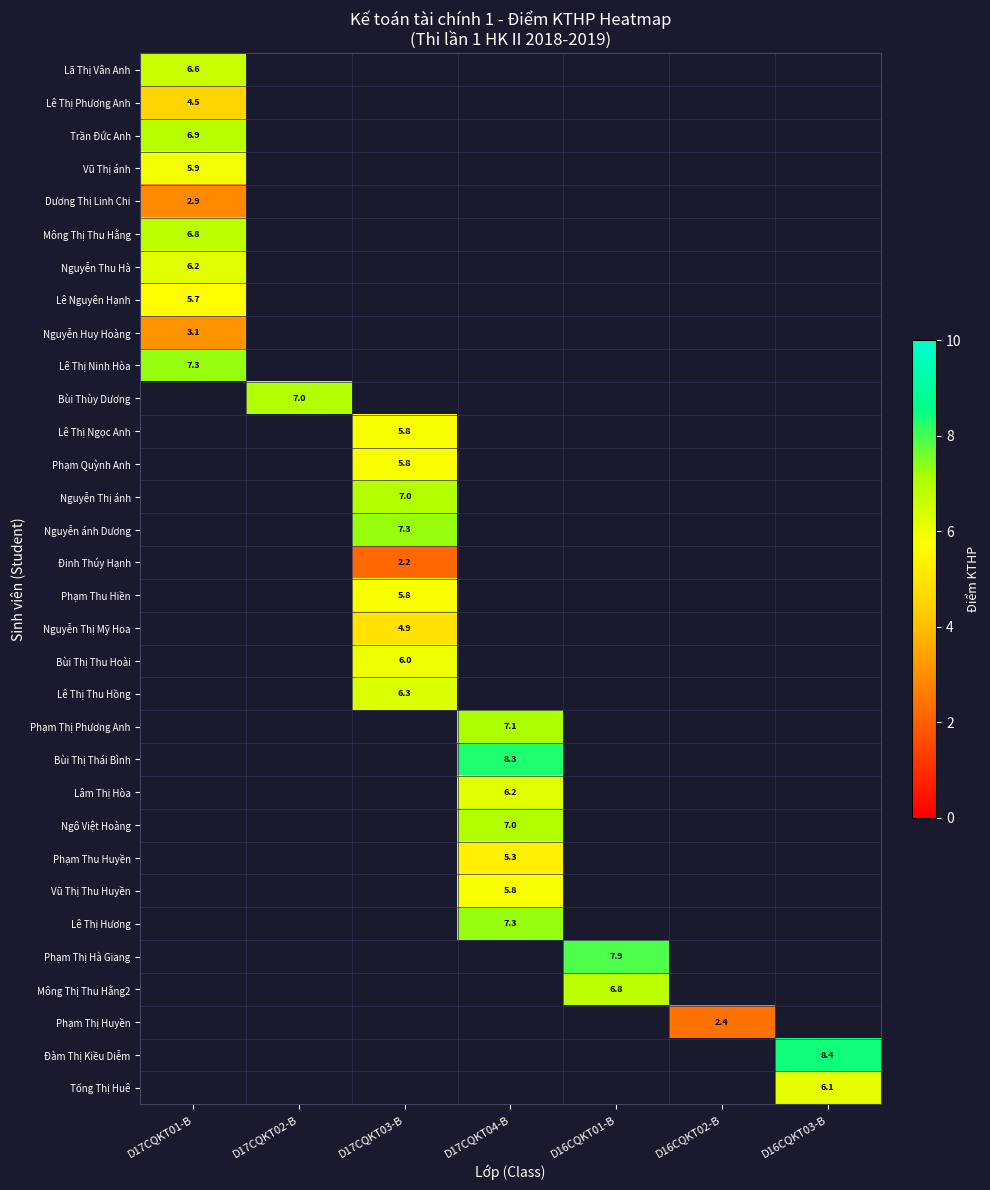

How many positive values does the Lâm Thị Hòa series have?

1